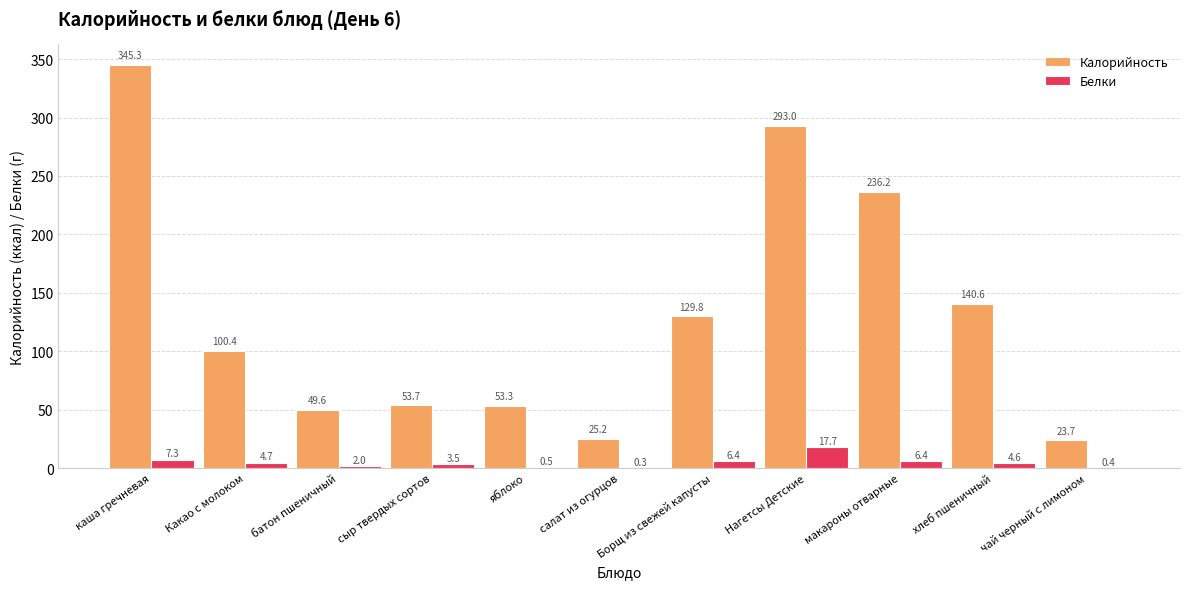

Is the value of Белки at сыр твердых сортов greater than the value of Калорийность at сыр твердых сортов?

No